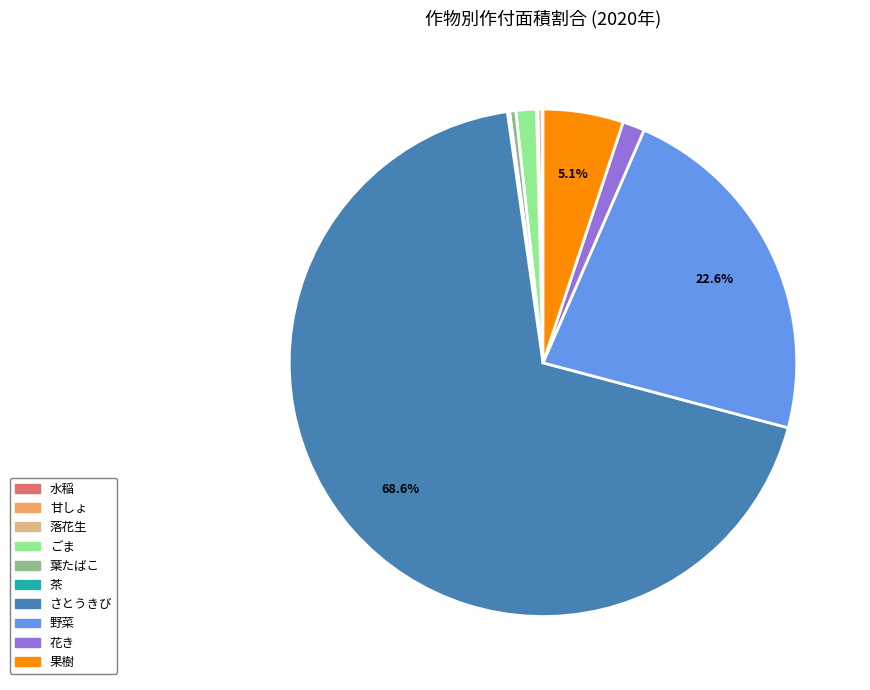

Which slice represents more than half of the pie?

さとうきび